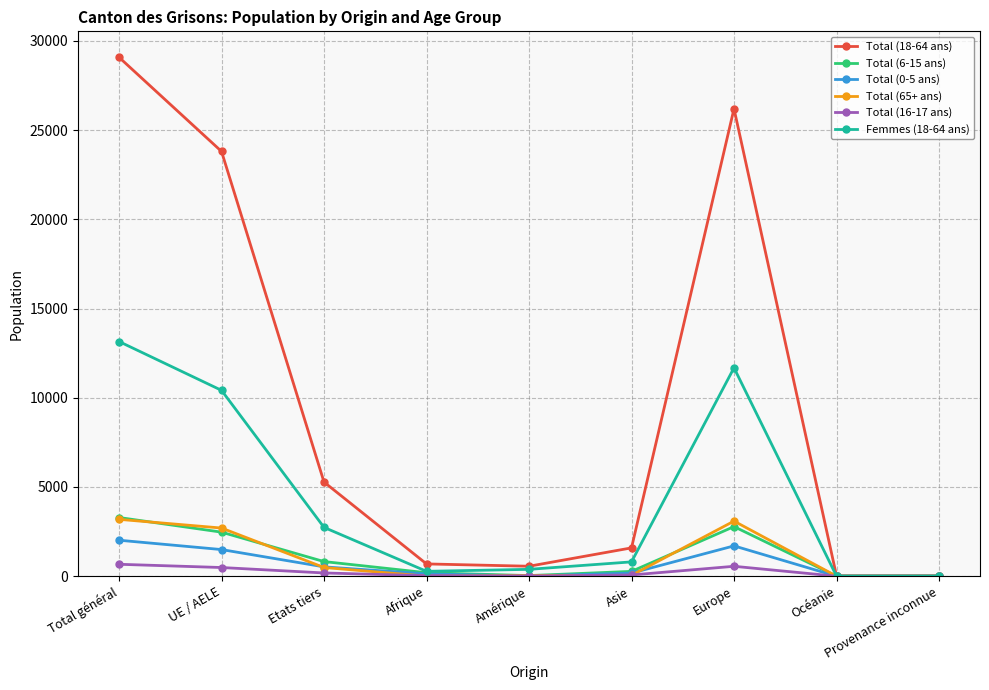

What is the difference between the highest and lowest values at Afrique?

683